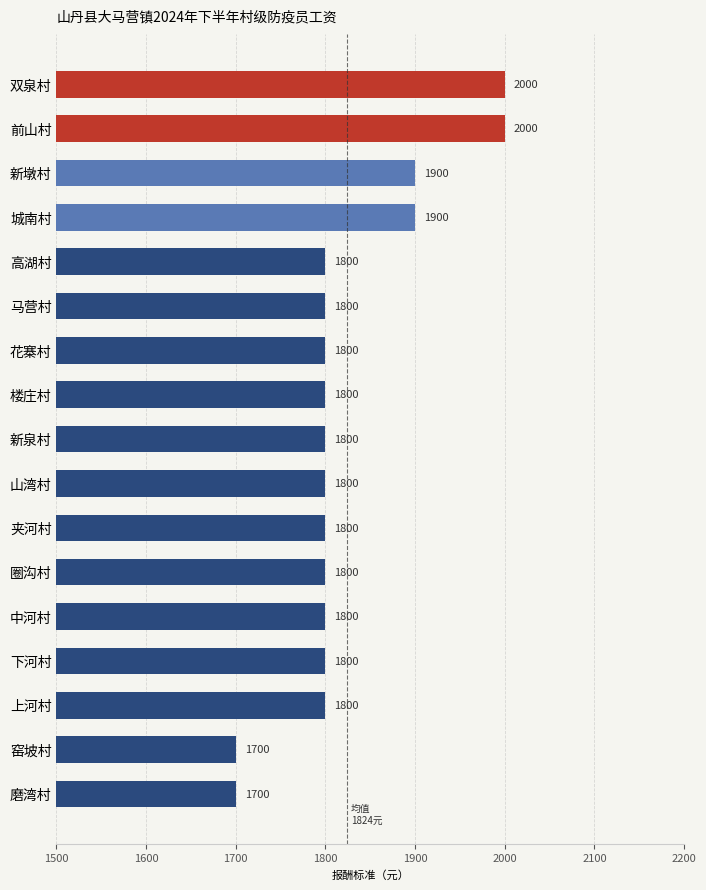

What is the change in value from 双泉村 to 下河村?

-200